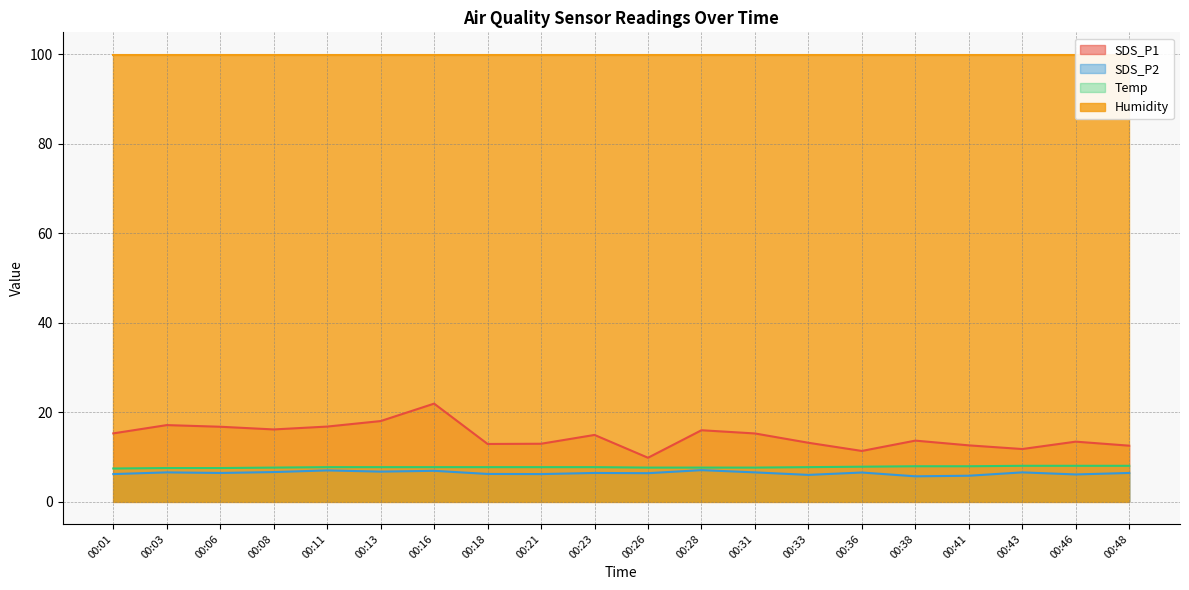

True or false: Temp and SDS_P2 intersect in this chart.

False